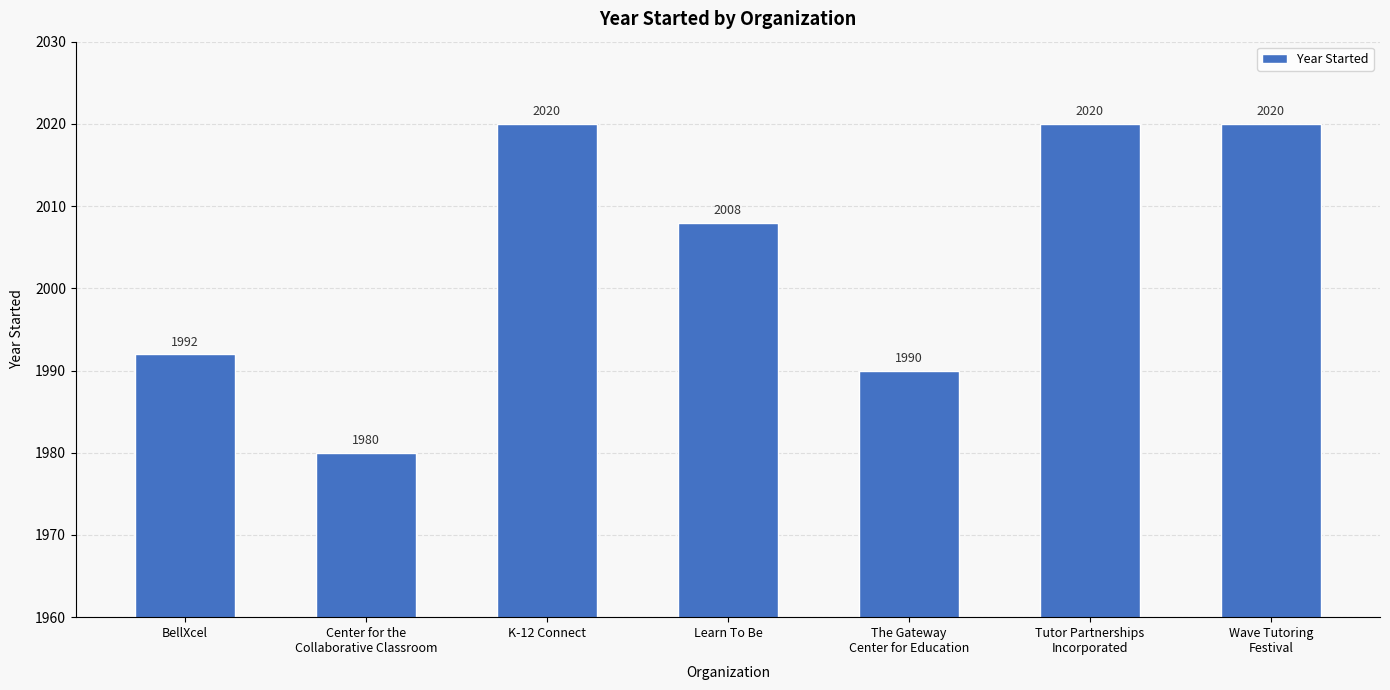

Are the bars horizontal?

No